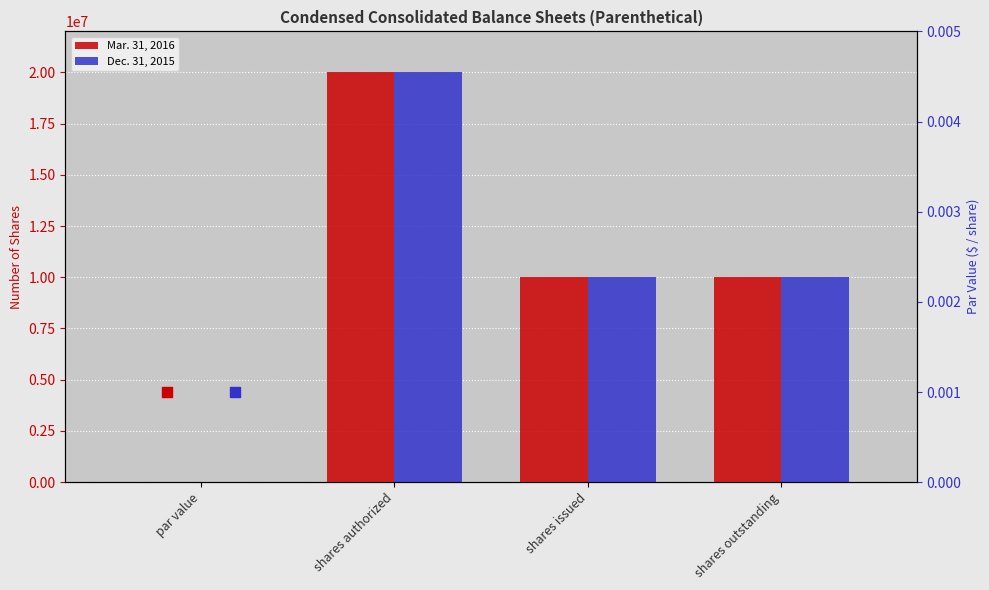

Which series reaches the minimum Y coordinate?

Mar. 31, 2016